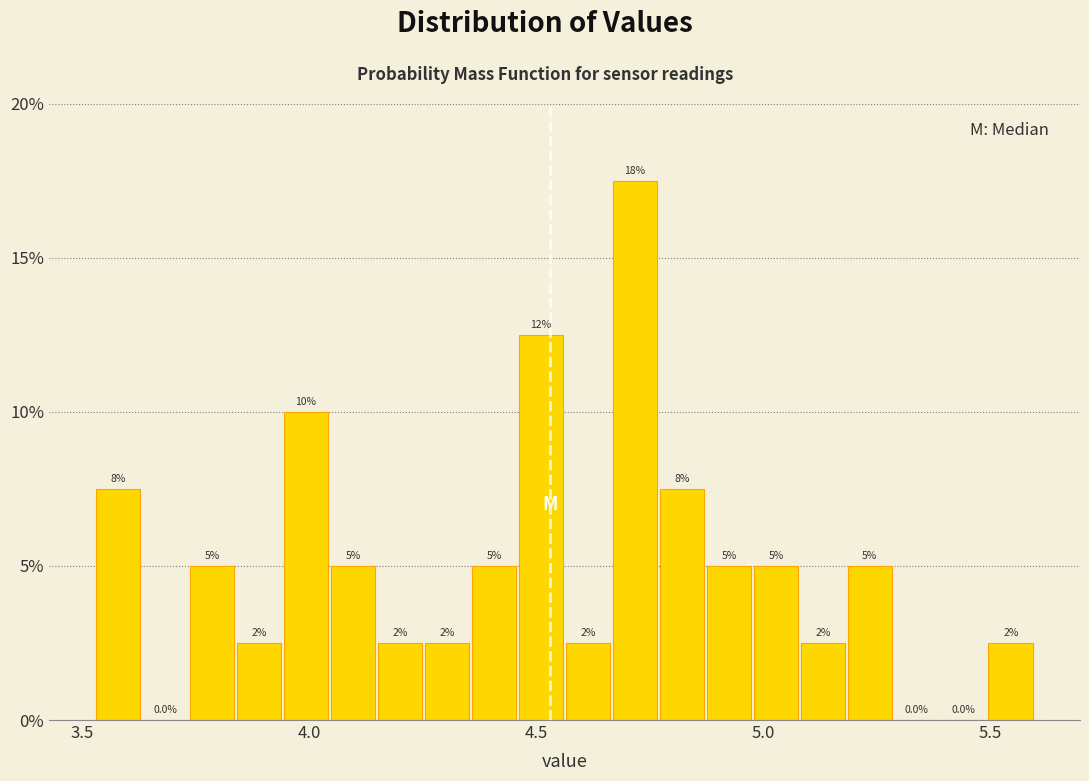

Read against the x-axis, roughly where is the centre of the tallest bar?

4.70